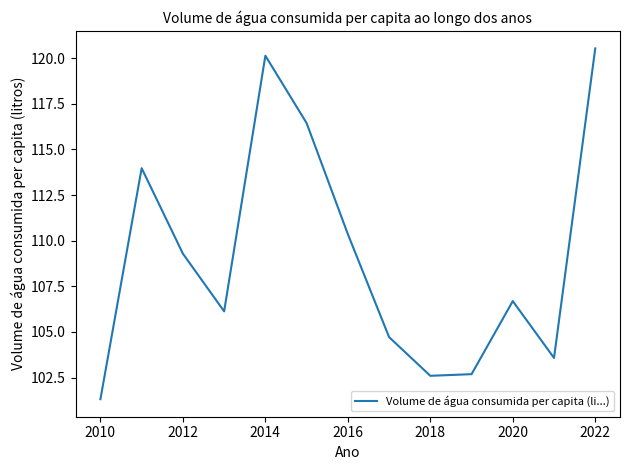

What is the smallest value displayed?

101.3